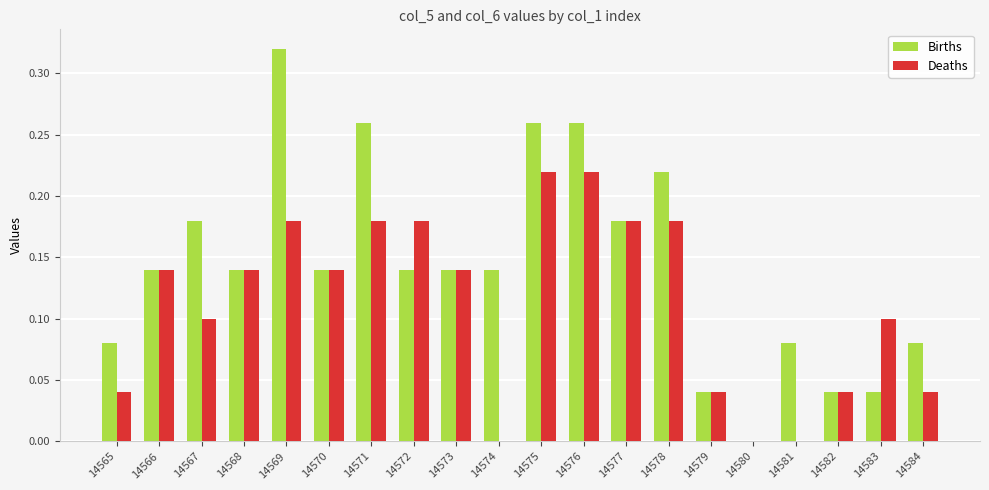

What is the sum of all Births values?

2.9